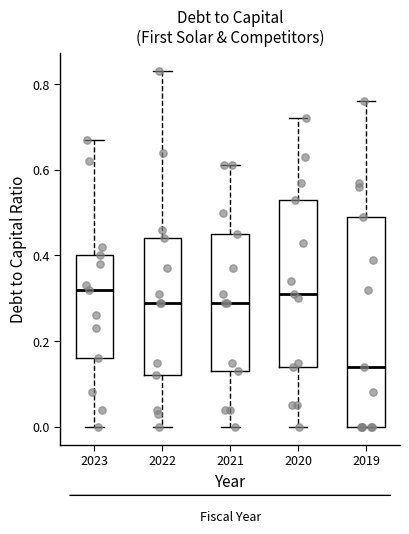

Comparing the boxes themselves (not the whiskers), which one is the tallest?

2019